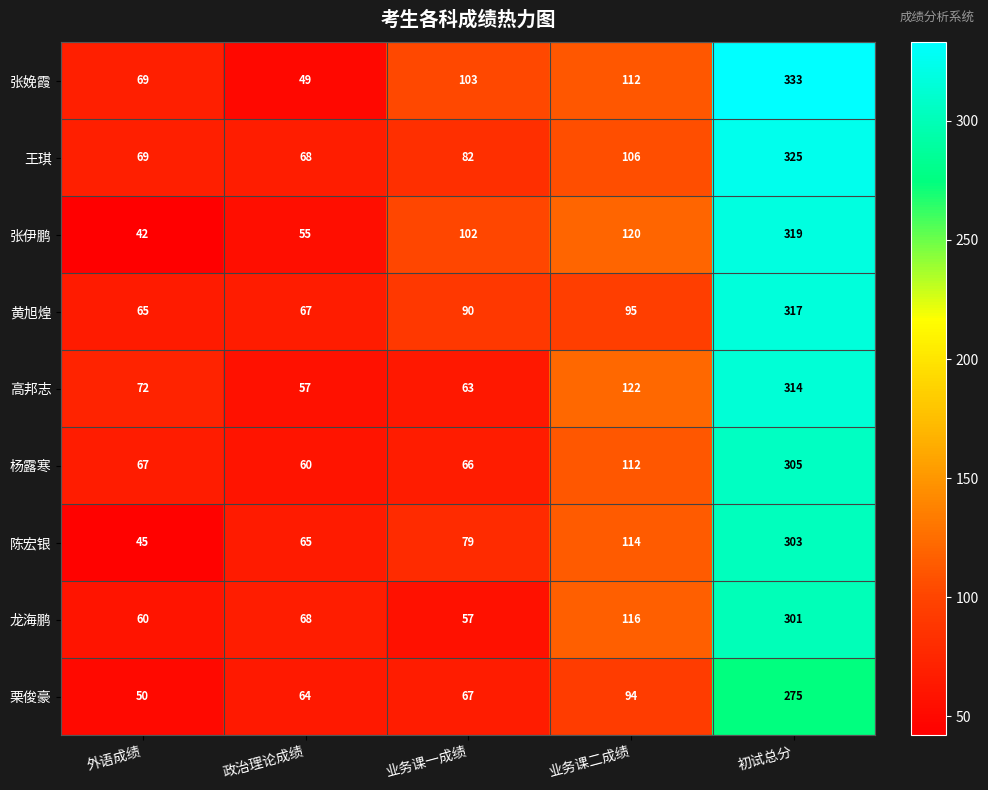

At which label does 杨露寒 reach its minimum?

政治理论成绩